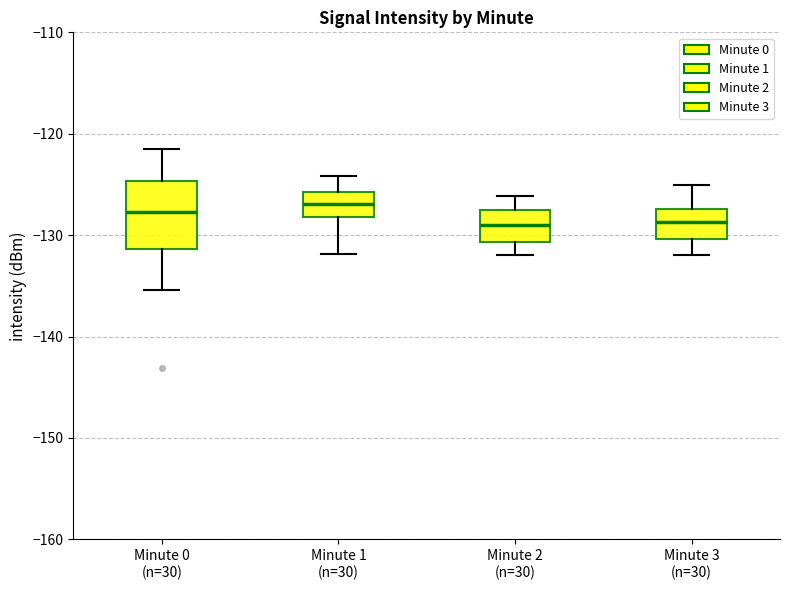

Reading left to right, read every box against the y-axis: the position of its median line, the range the box covers, and the ends of its whiskers. The values are not printed on the chart, so give them approximately, as read against the axis.

Minute 0 (n=30): median -128, box -131 to -125, whiskers -135 to -121
Minute 1 (n=30): median -127, box -128 to -126, whiskers -132 to -124
Minute 2 (n=30): median -129, box -131 to -128, whiskers -132 to -126
Minute 3 (n=30): median -129, box -130 to -127, whiskers -132 to -125